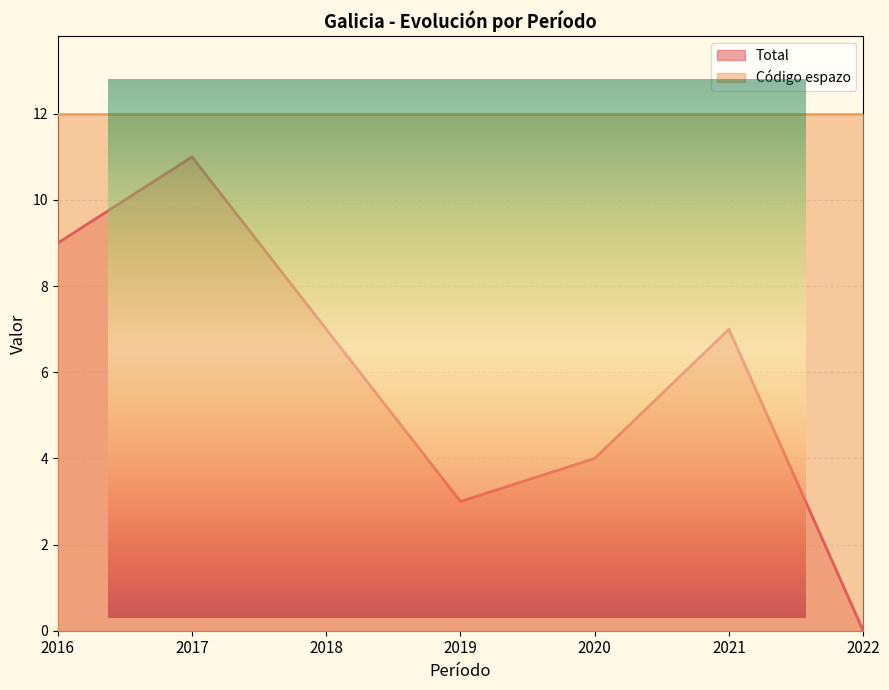

What is the value of the Código espazo point at the 3rd from the left?

12